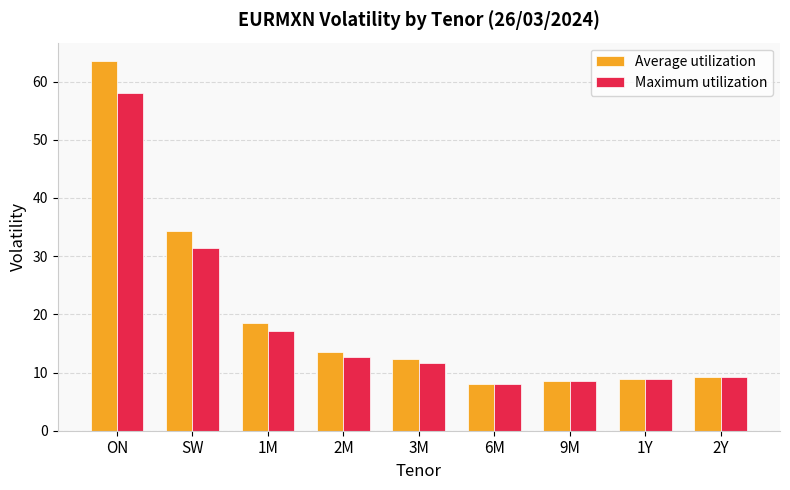

What is the spread (max minus min) of values at 3M?

0.7